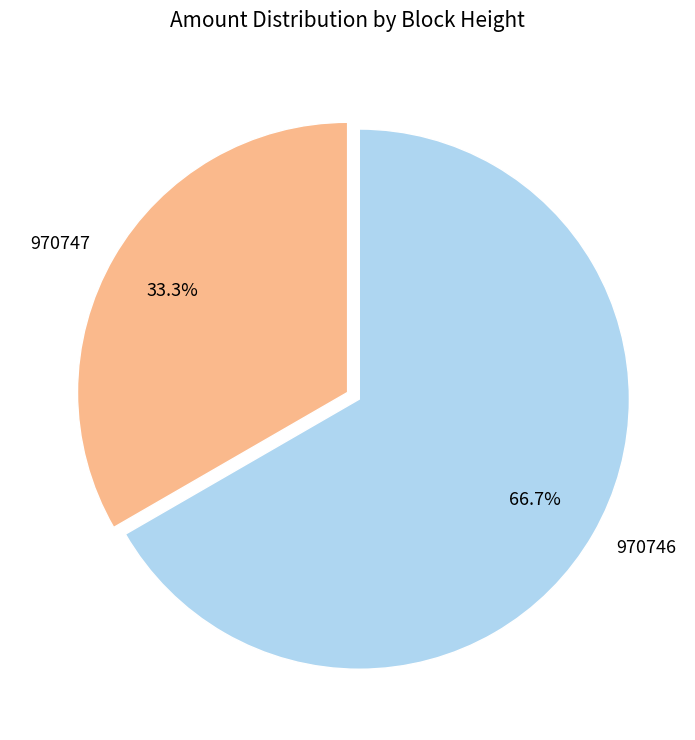

Rank the categories by value from highest to lowest.

970746, 970747